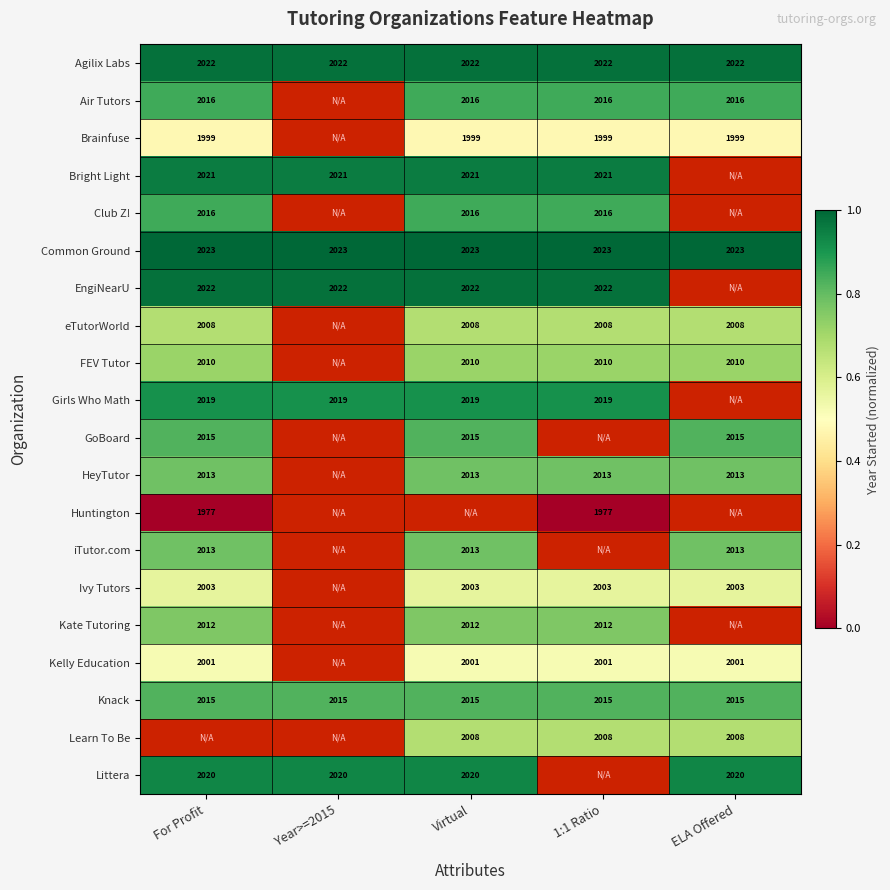

Rank the series by their maximum value, from highest to lowest.

Common Ground, Agilix Labs, EngiNearU, Bright Light, Girls Who Math, Air Tutors, Club Z!, GoBoard, Knack, HeyTutor, iTutor.com, Kate Tutoring, Ivy Tutors, Learn To Be, Littera, FEV Tutor, eTutorWorld, Kelly Education, Brainfuse, Huntington